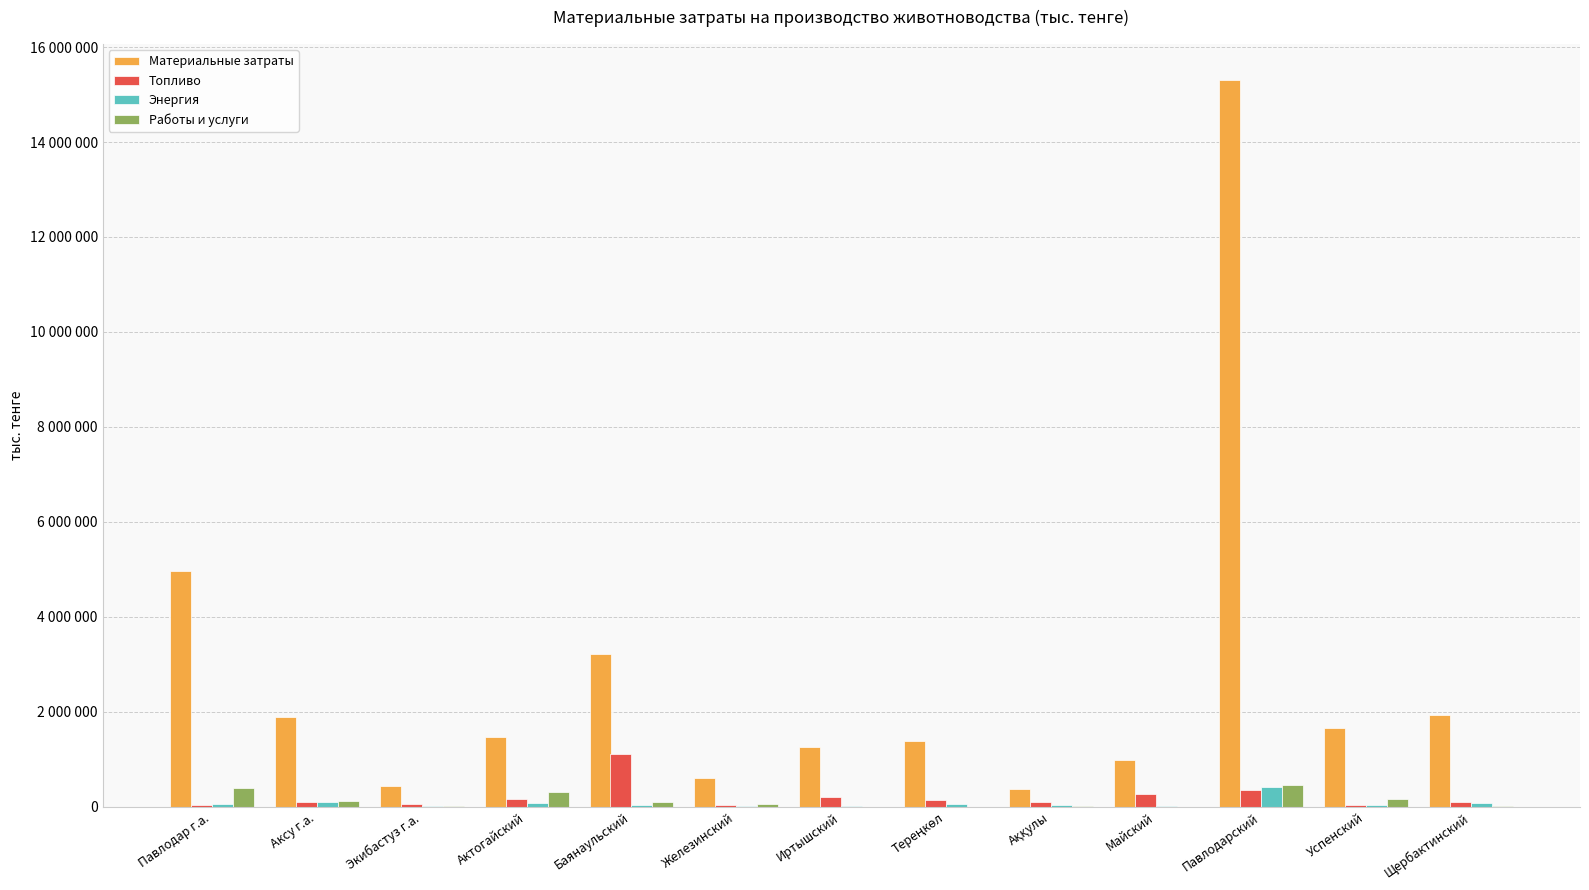

What is the maximum value for Энергия?

410668